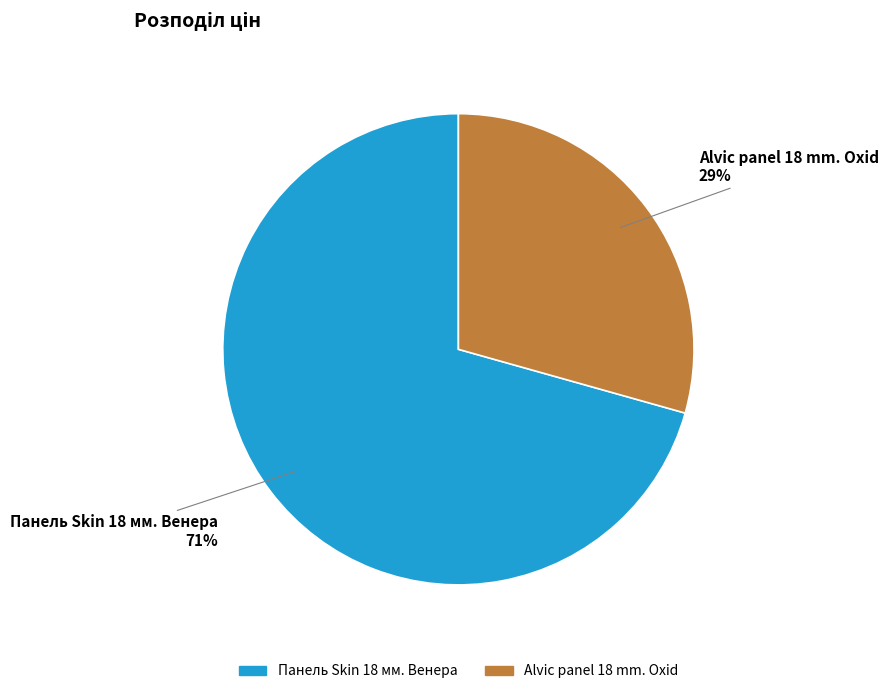

True or false: Панель Skin 18 мм. Венера accounts for 71% of the total.

True